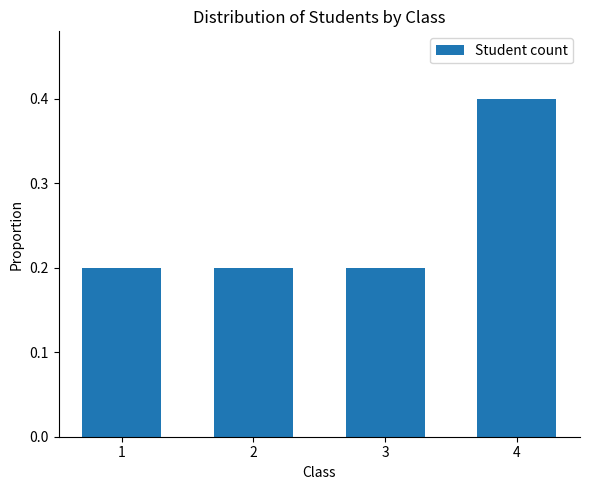

Reading left to right, transcribe all the data shown in this chart.

0.2	0.2	0.2	0.4